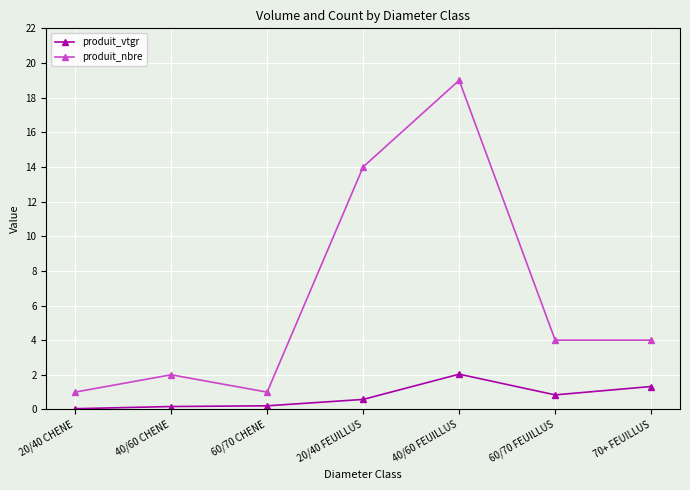

True or false: produit_nbre and produit_vtgr cross at least once.

False